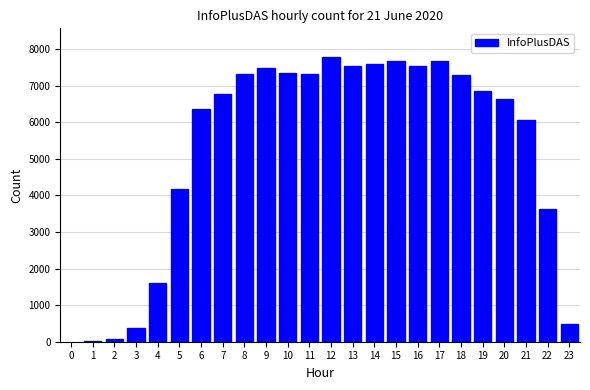

Is it true that the value at 5 is 5790?

False